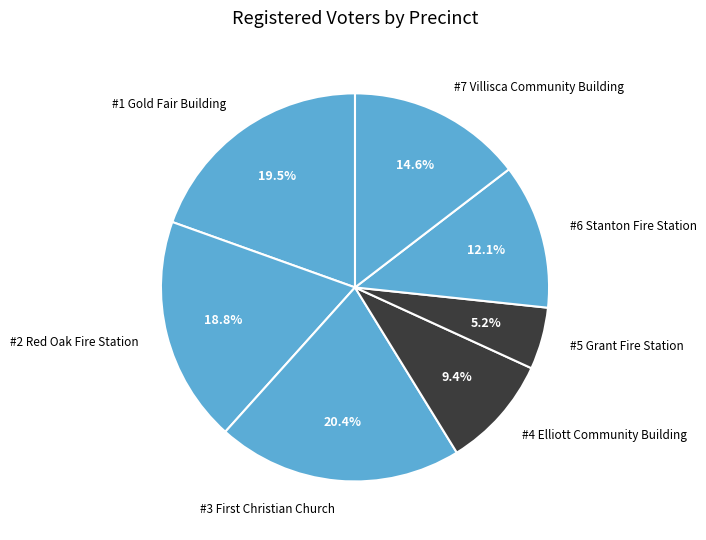

The #4 Elliott Community Building slice represents 9% of the pie. True or false?

True